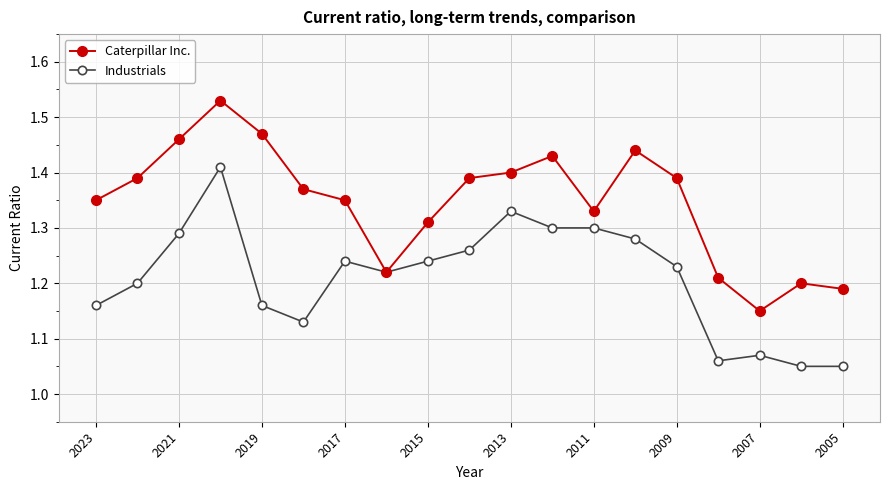

Rank the series by their average value, from lowest to highest.

Industrials, Caterpillar Inc.